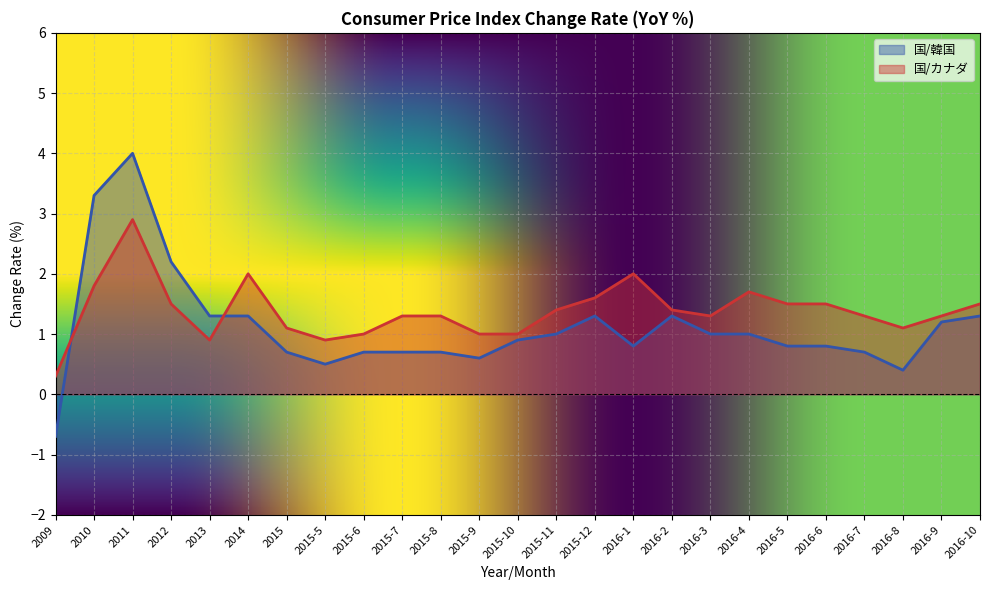

Is it true that 国/カナダ equals 1.1 at 2015?

True